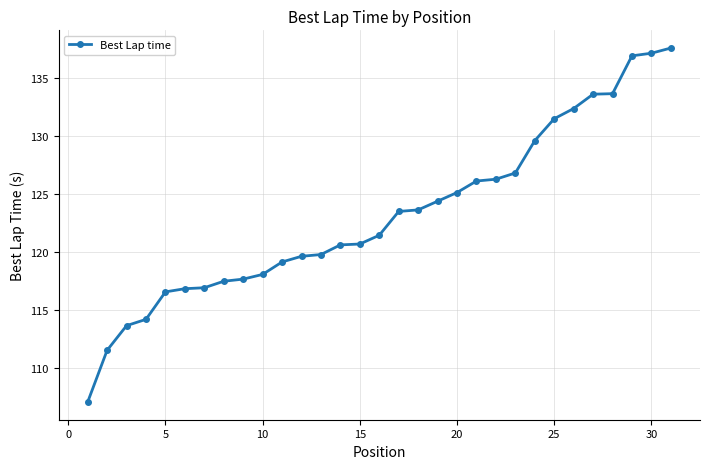

What is the sum of all values?

3819.0